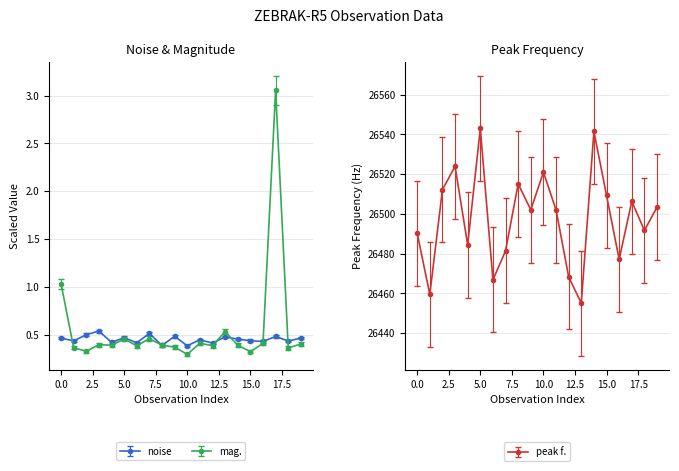

Which series has the largest total across all categories?

peak f.